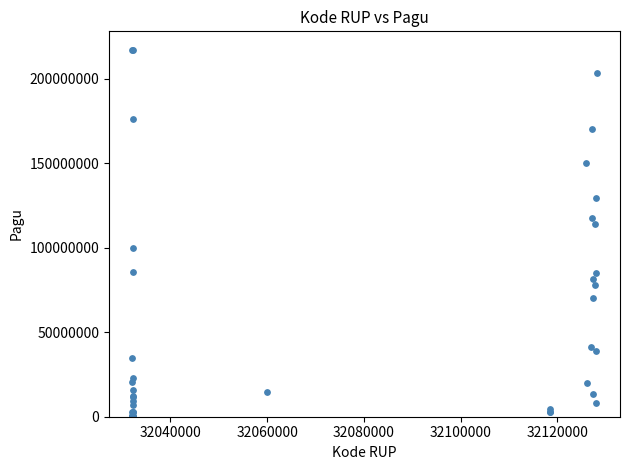

What Y value in the scatter plot is closest to 108830000?

114296000